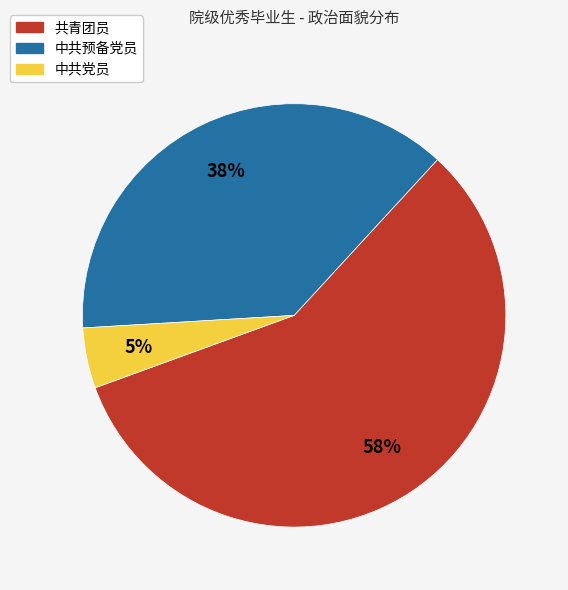

Is the sum of 中共党员 and 中共预备党员 greater than half?

No